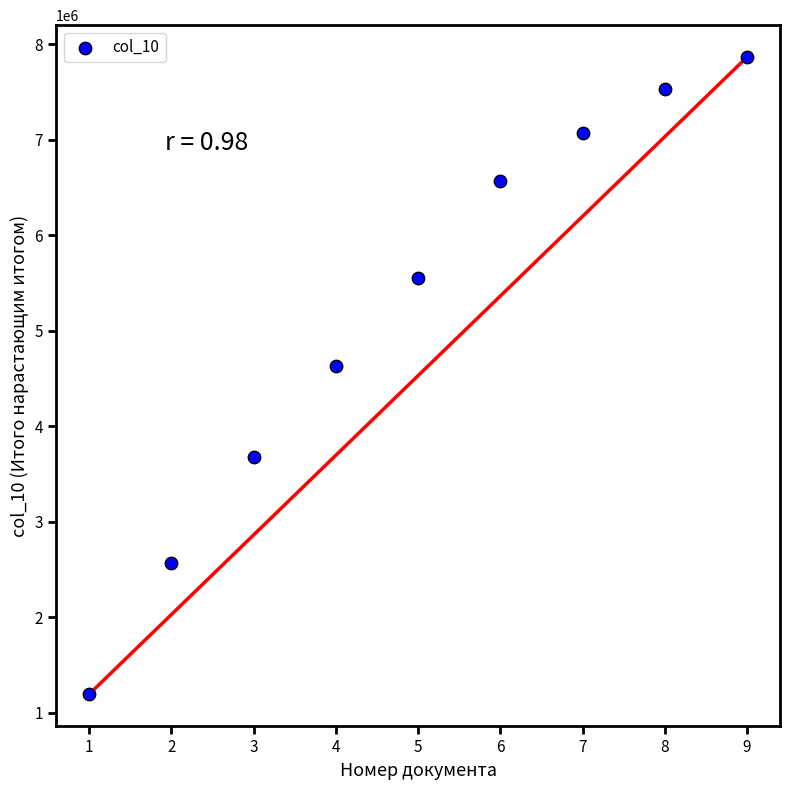

What is the range of X values (max minus min)?

8.0